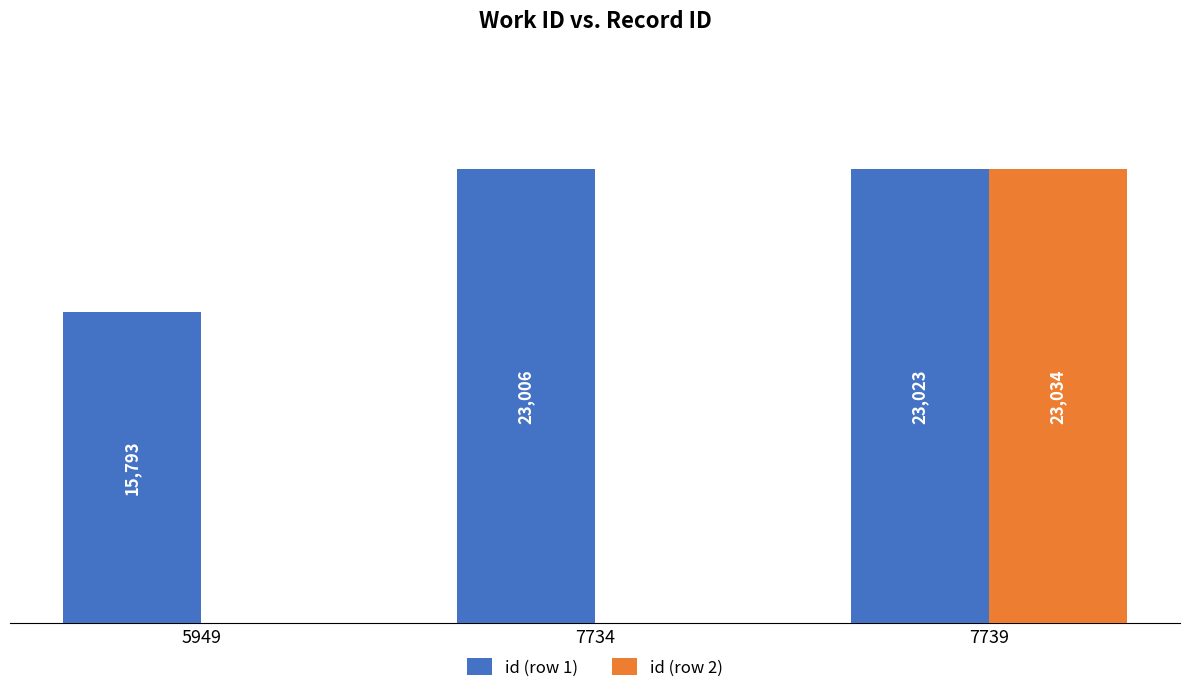

Which series changed the most between 5949 and 7739?

id (row 2)